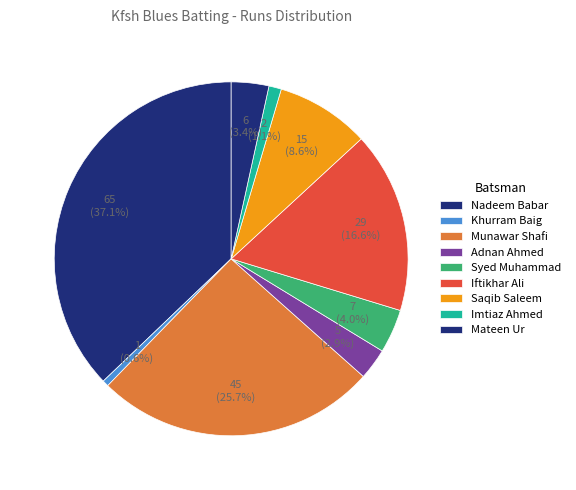

How many slices are in this pie chart?

9